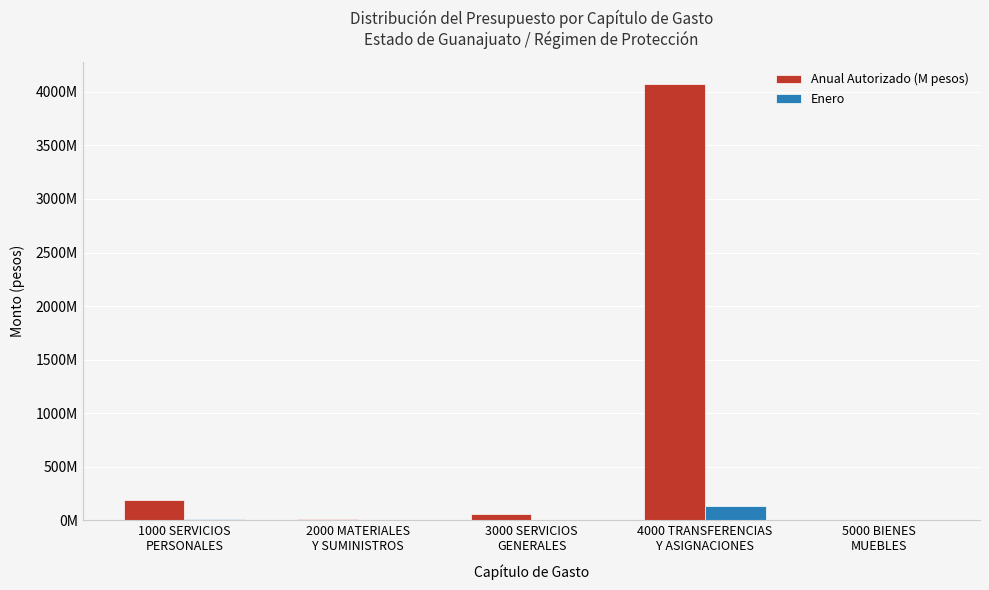

What is the sum of the Anual Autorizado (M pesos) values at 1000 SERVICIOS
PERSONALES and 3000 SERVICIOS
GENERALES?

252822645.6